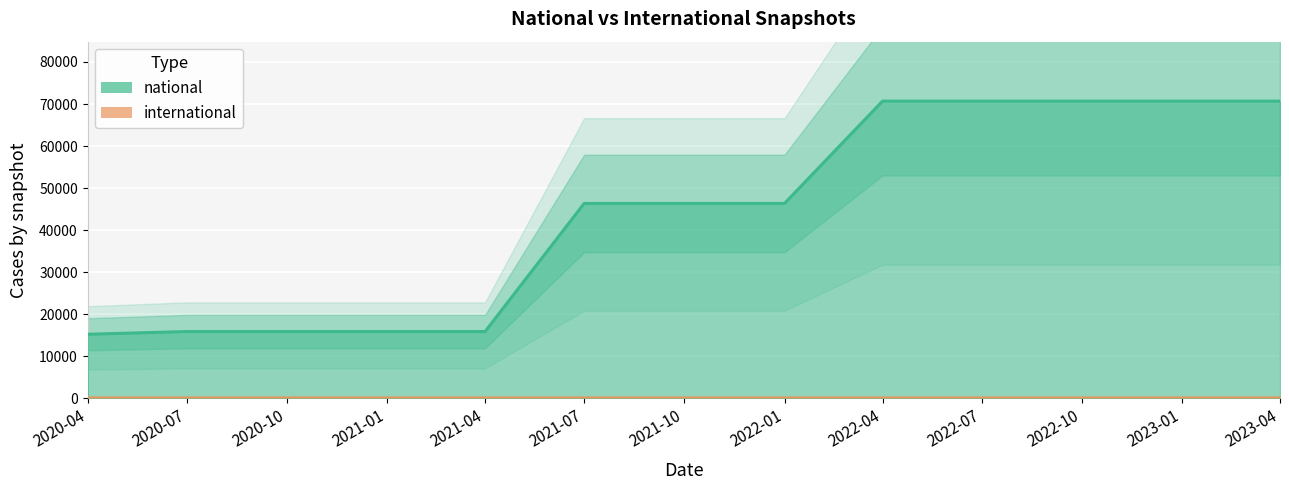

Which has a higher value, 2020-07 or 2021-07?

2021-07